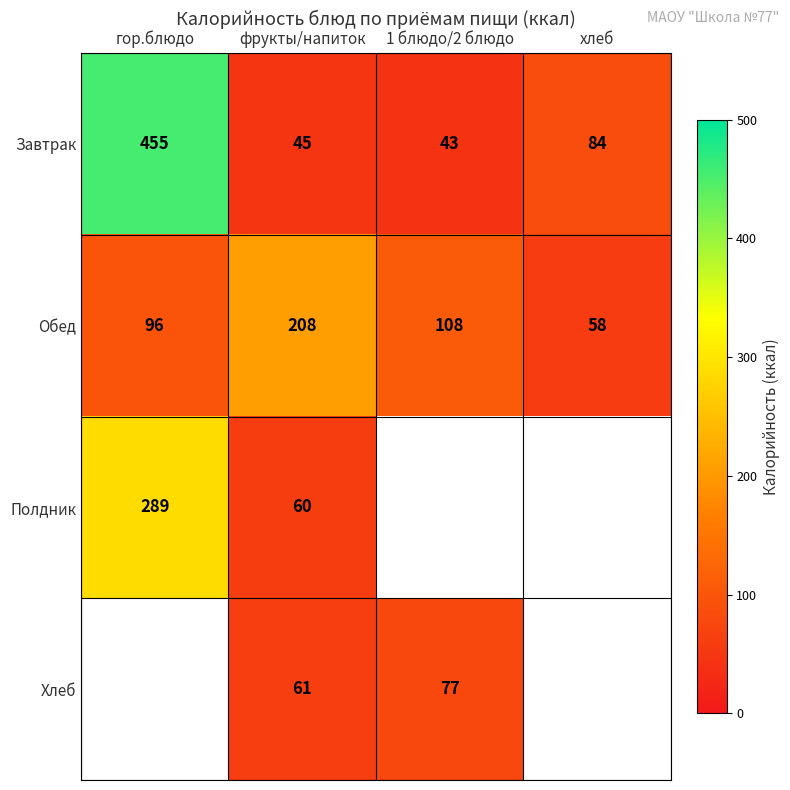

What is the sum of the Обед values at 1 блюдо/2 блюдо and гор.блюдо?

204